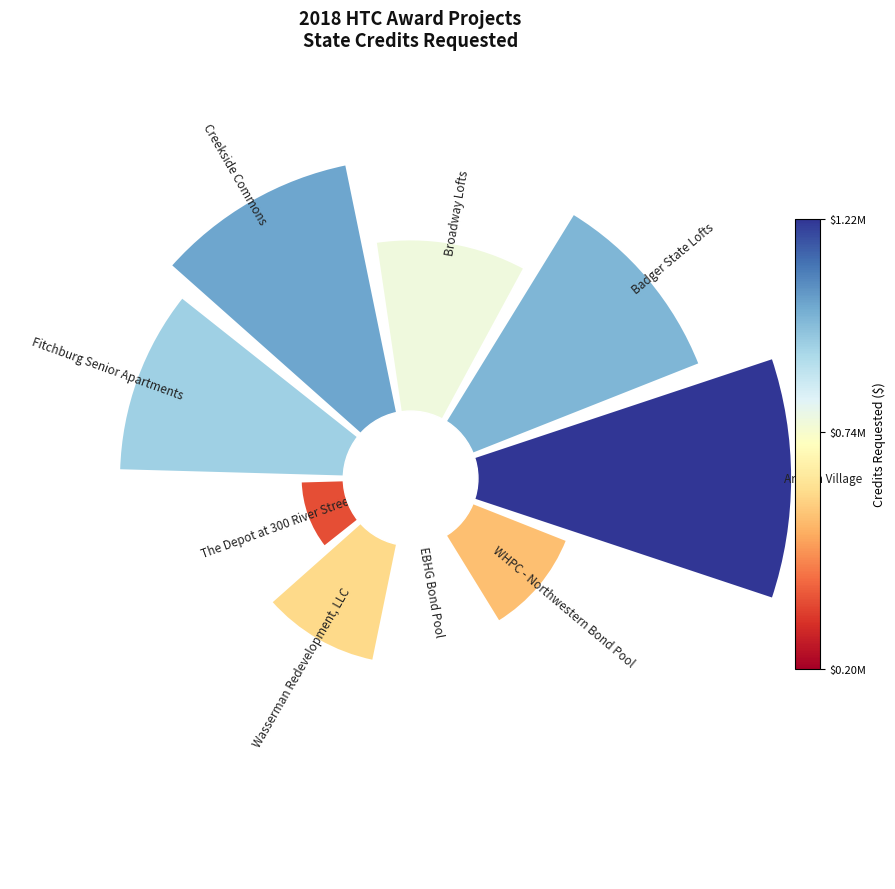

Count the number of slices in the pie.

9